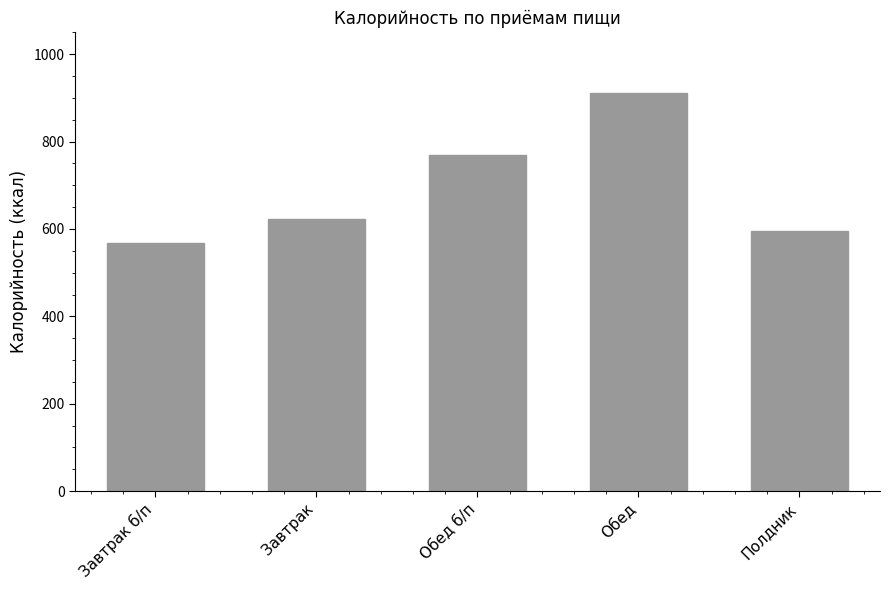

What is the label of the 1st bar from the right?

Полдник